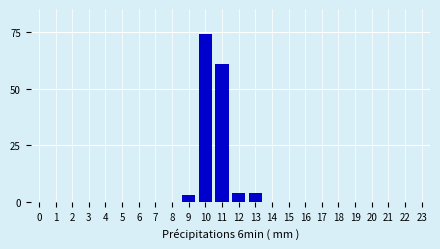

Reading left to right, list all the values displayed in this chart.

0=0	1=0	2=0	3=0	4=0	5=0	6=0	7=0	8=0	9=3	10=74	11=61	12=4	13=4	14=0	15=0	16=0	17=0	18=0	19=0	20=0	21=0	22=0	23=0